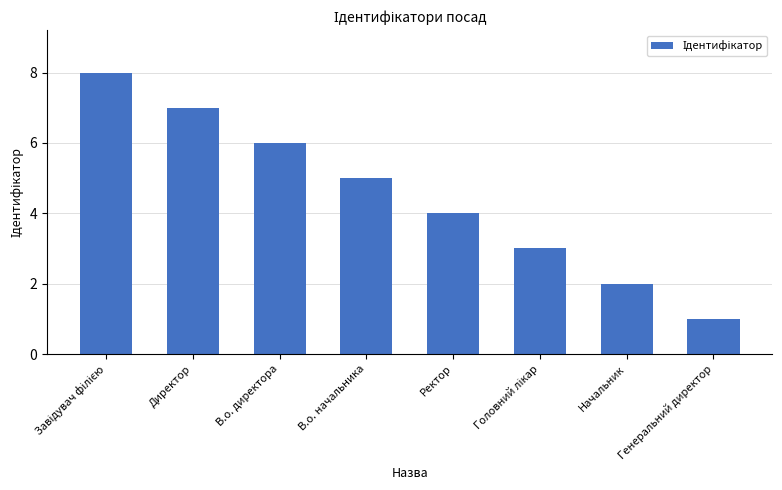

What is the sum of all values?

36